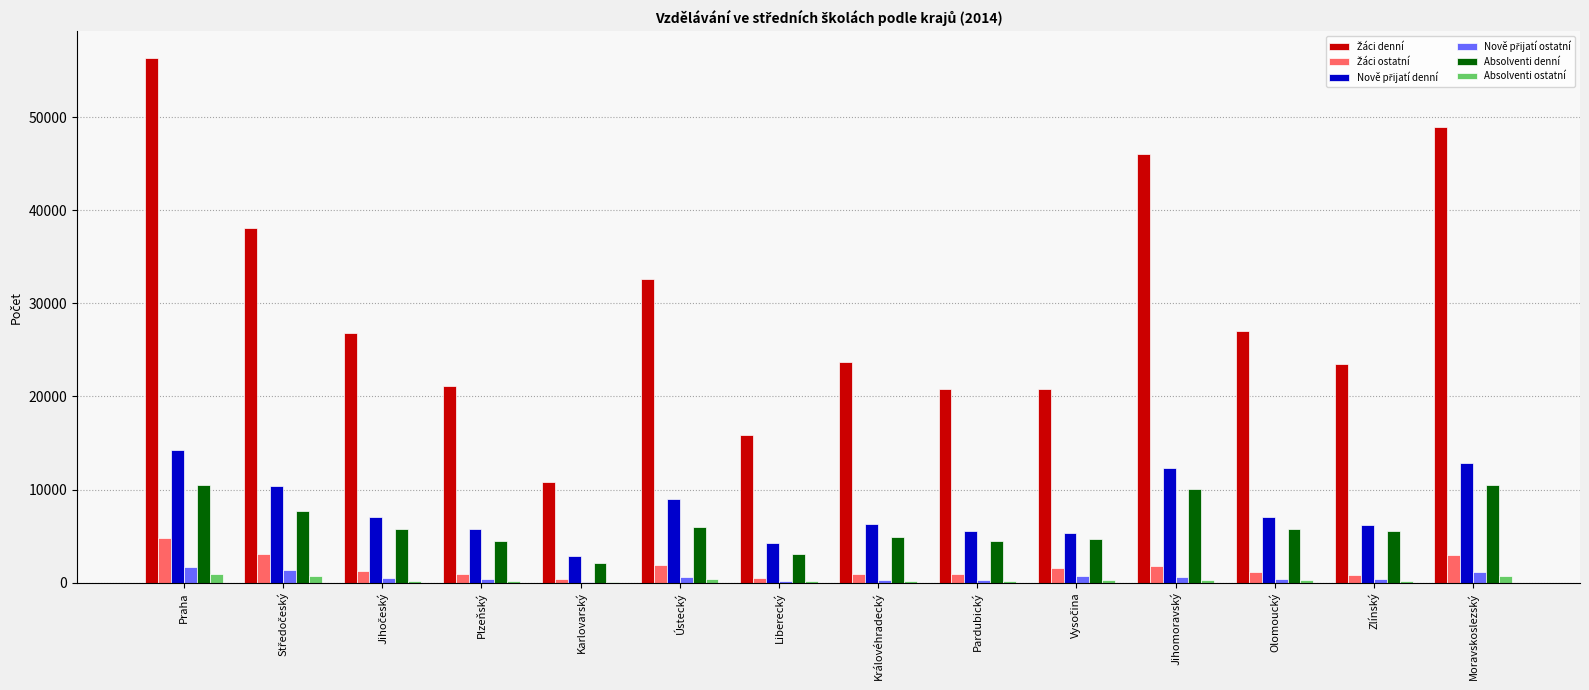

At which category is the sum across all series the highest?

Praha